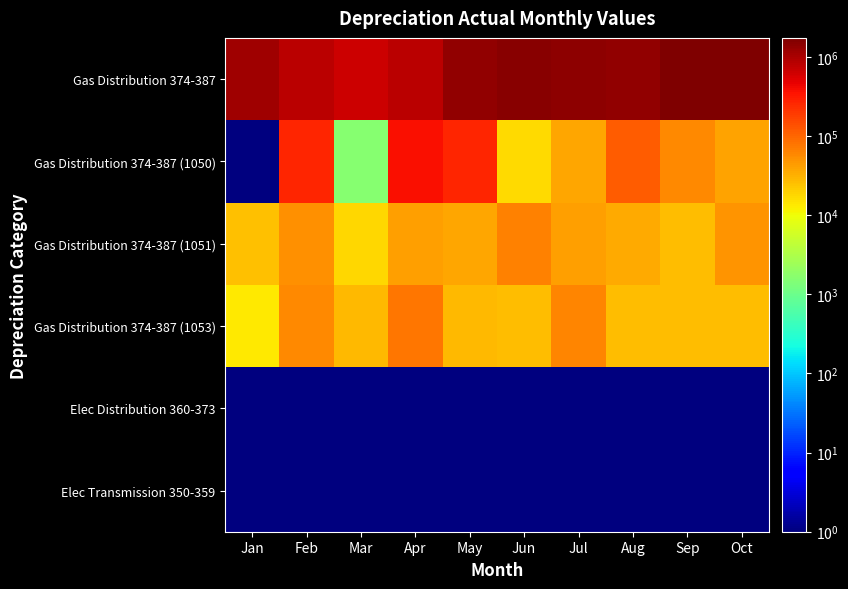

What is the total value across all series at Aug?

1531002.3